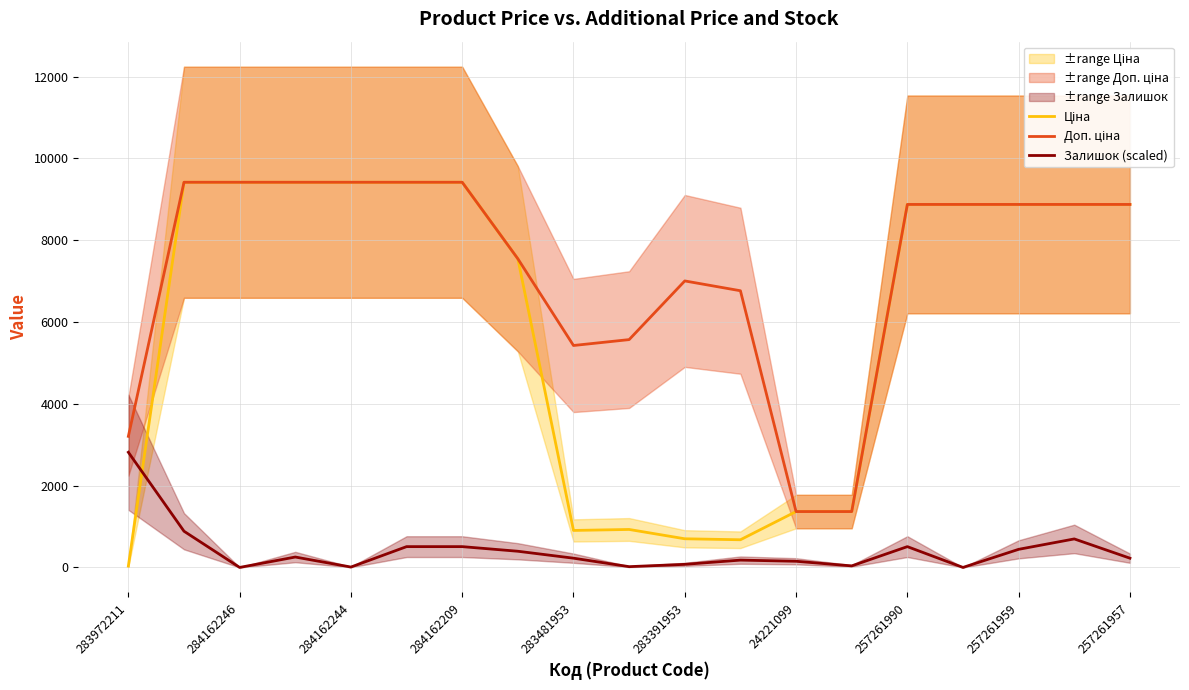

What is the highest value of the Залишок (scaled) series?

2815.6